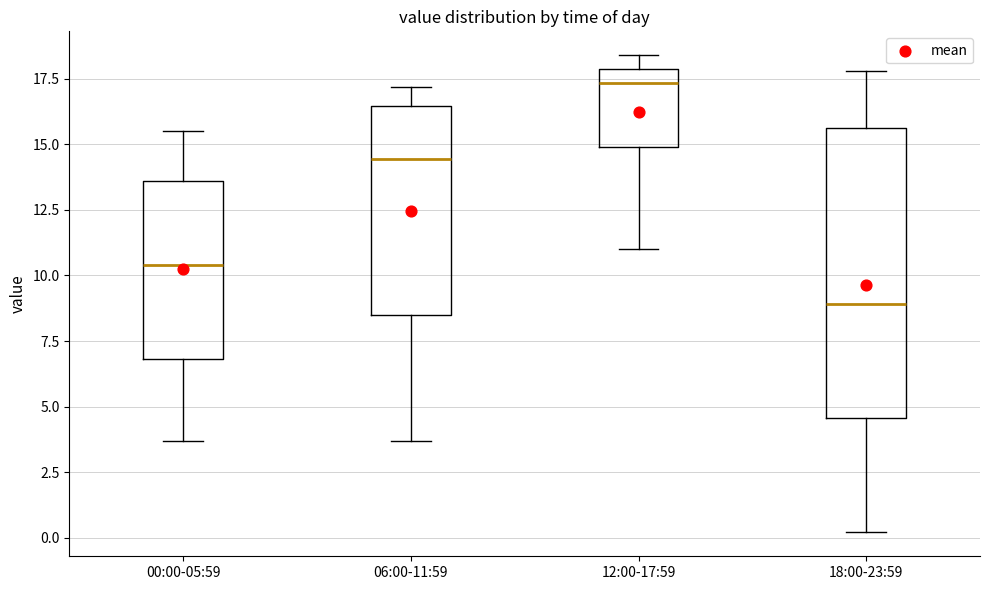

Reading left to right, transcribe this box plot: for each box, give where its median line is, the range the box spans, and where its two whiskers end, as read against the y-axis. The values are not printed on the chart, so give them approximately, as read against the axis.

00:00-05:59: median 10.5, box 7.0 to 13.5, whiskers 3.5 to 15.5
06:00-11:59: median 14.5, box 8.5 to 16.5, whiskers 3.5 to 17.0
12:00-17:59: median 17.5, box 15.0 to 18.0, whiskers 11.0 to 18.5
18:00-23:59: median 9.0, box 4.5 to 15.5, whiskers 0.0 to 18.0